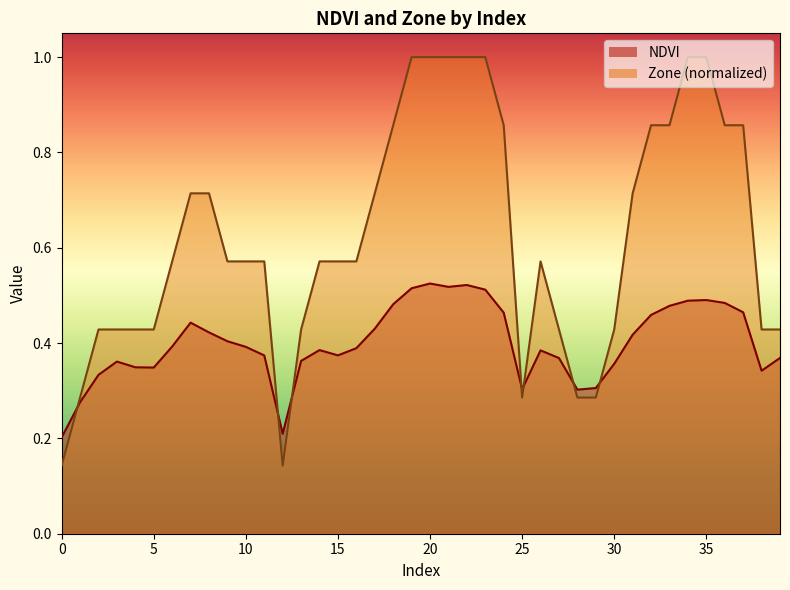

The value of Zone at 34 is 1.6. True or false?

False